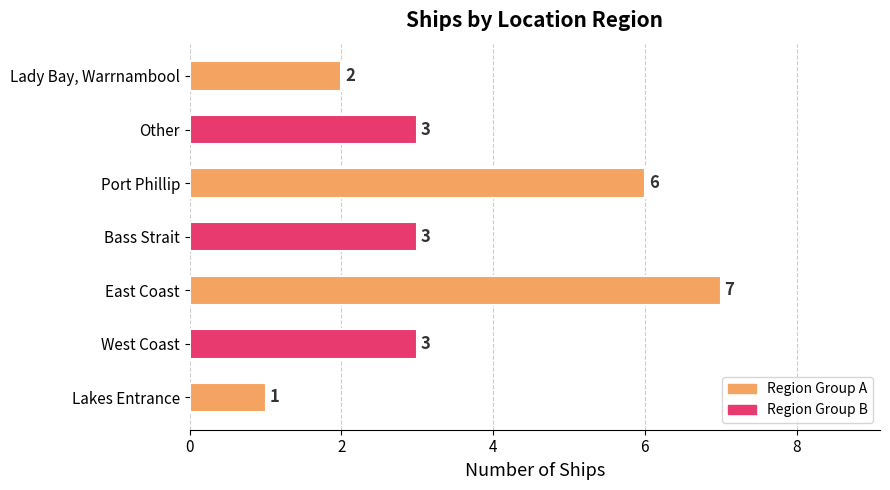

What is the smallest value displayed?

1